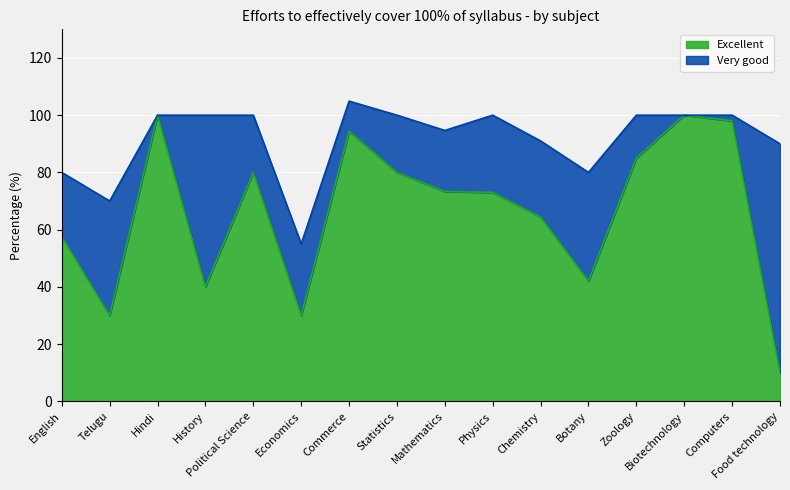

What position from the right is Statistics?

9